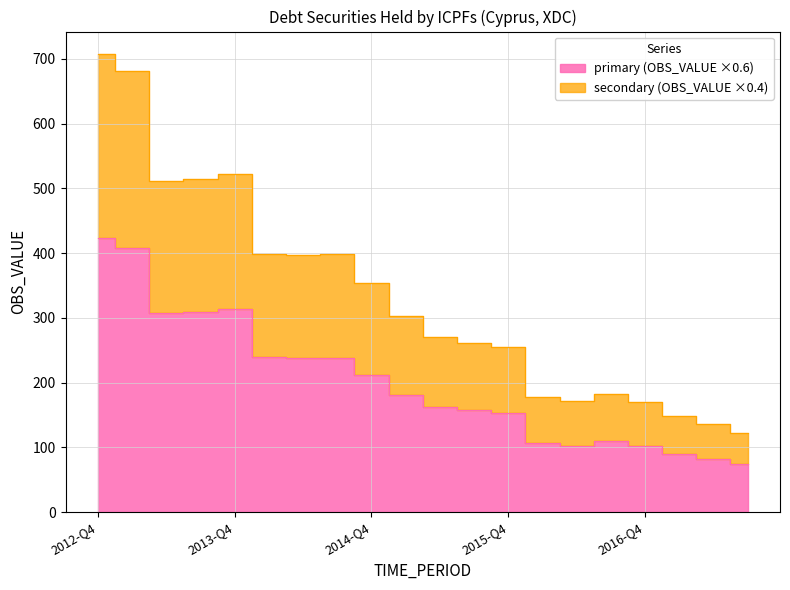

What is the maximum value shown in the chart?

707.0